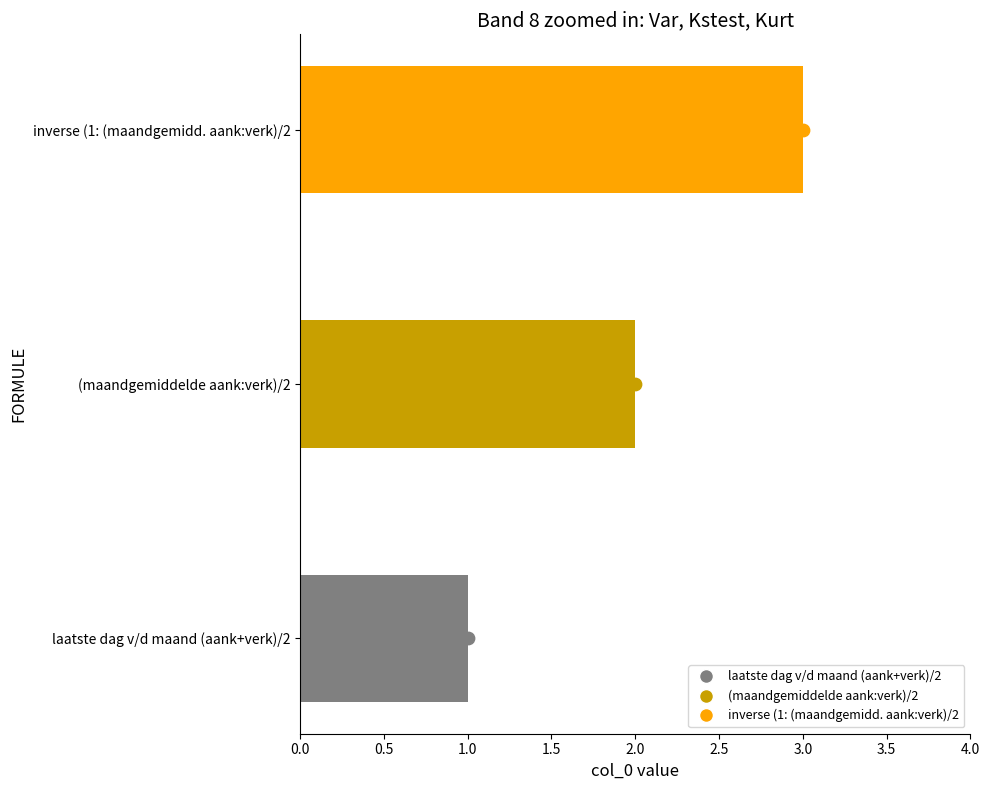

What is the ratio of the value at laatste dag v/d maand (aank+verk)/2 to the value at (maandgemiddelde aank:verk)/2?

0.5